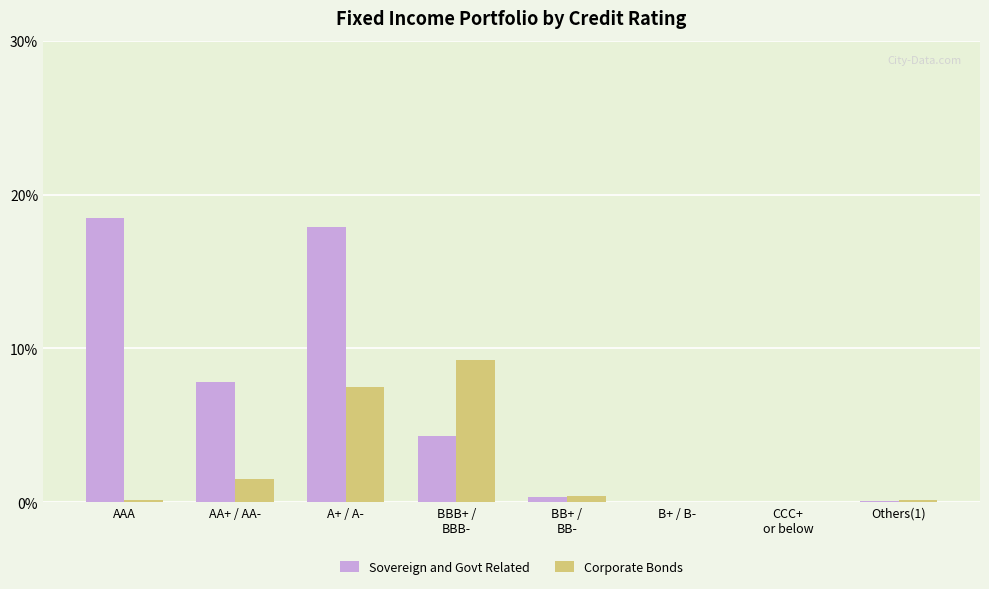

At which label is Corporate Bonds closest to 4?

AA+ / AA-